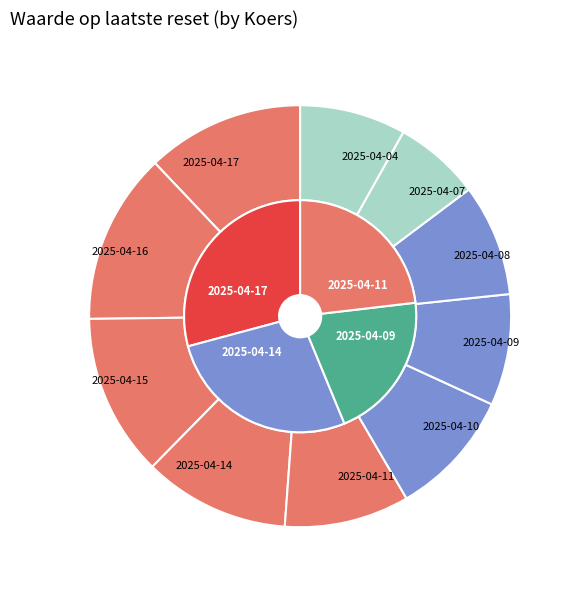

Rank the categories by value from highest to lowest.

2025-04-16, 2025-04-15, 2025-04-17, 2025-04-14, 2025-04-10, 2025-04-11, 2025-04-08, 2025-04-09, 2025-04-04, 2025-04-07